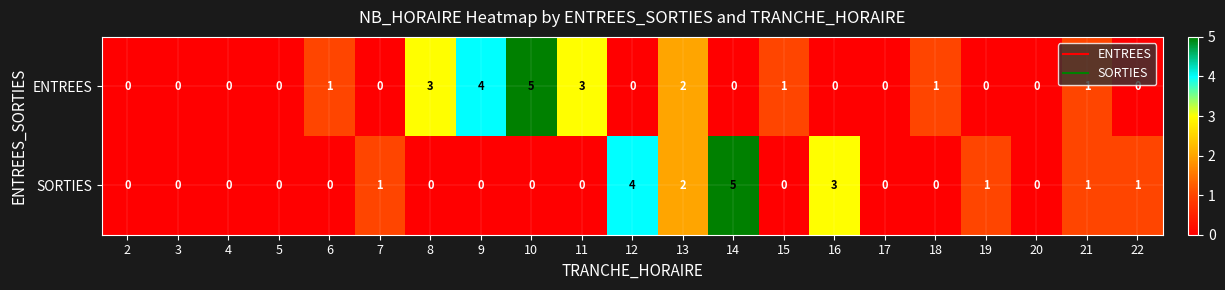

Rank the series at 6 from lowest to highest value.

SORTIES, ENTREES